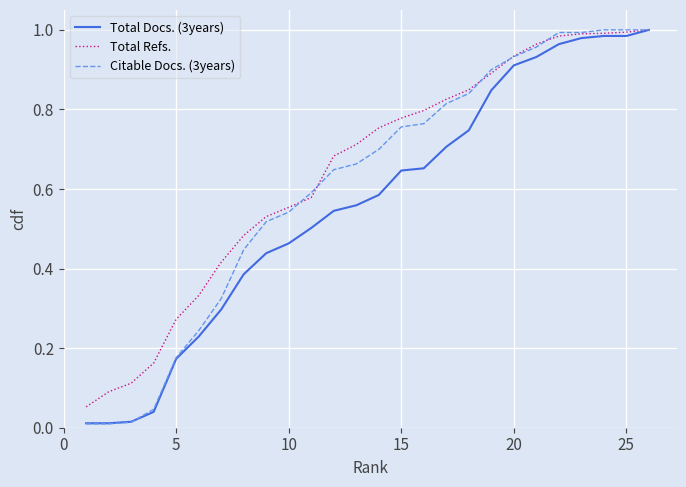

Which series has the widest spread of values?

Citable Docs. (3years)